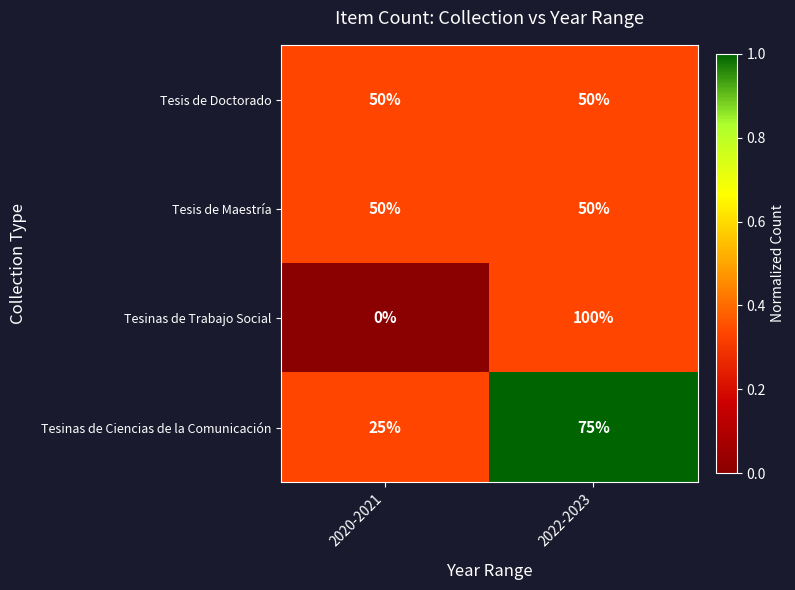

What is the difference between the maximum and minimum values in the Tesinas de Trabajo Social series?

100